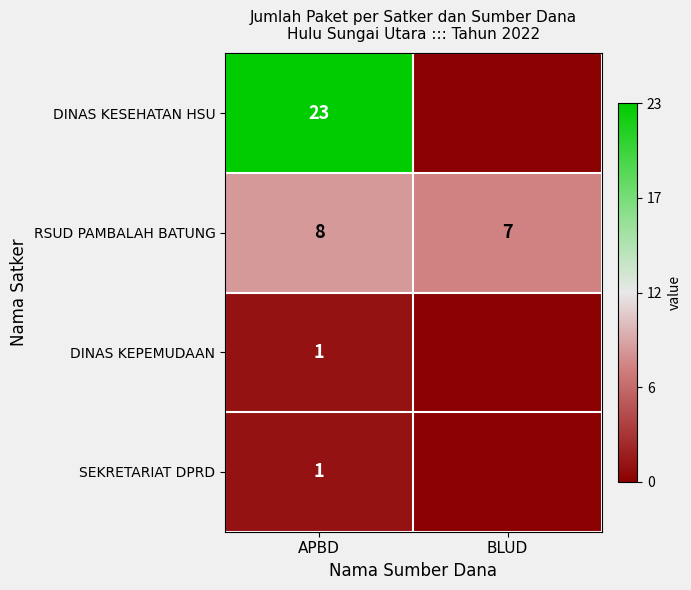

Which has a higher value, APBD or BLUD?

APBD